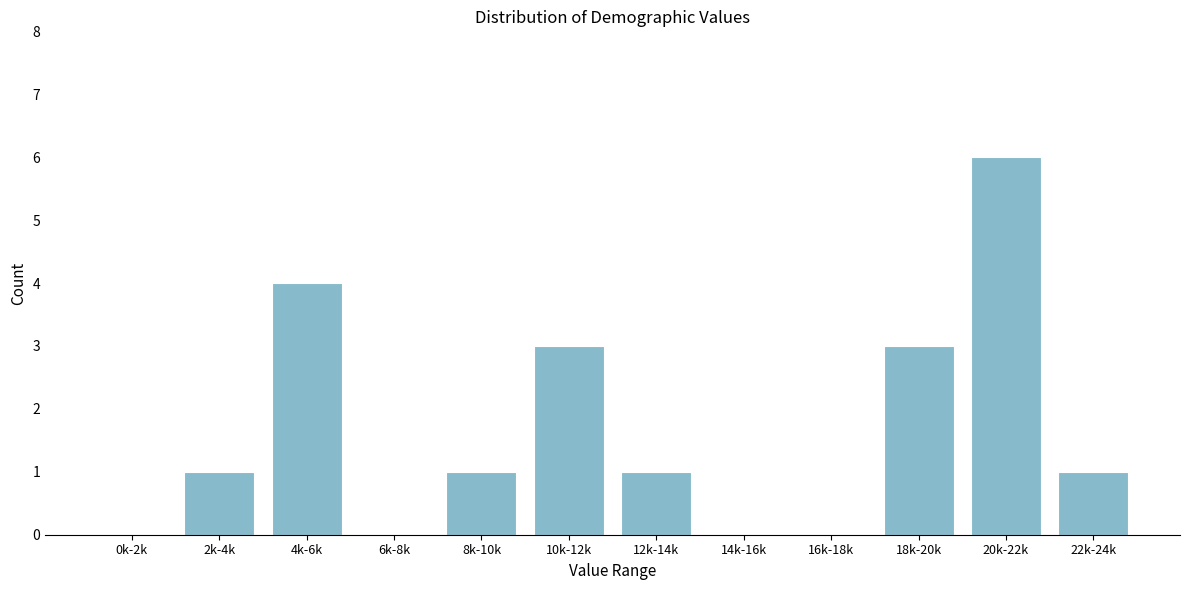

Reading left to right, transcribe all the data shown in this chart.

0k-2k=0	2k-4k=1	4k-6k=4	6k-8k=0	8k-10k=1	10k-12k=3	12k-14k=1	14k-16k=0	16k-18k=0	18k-20k=3	20k-22k=6	22k-24k=1